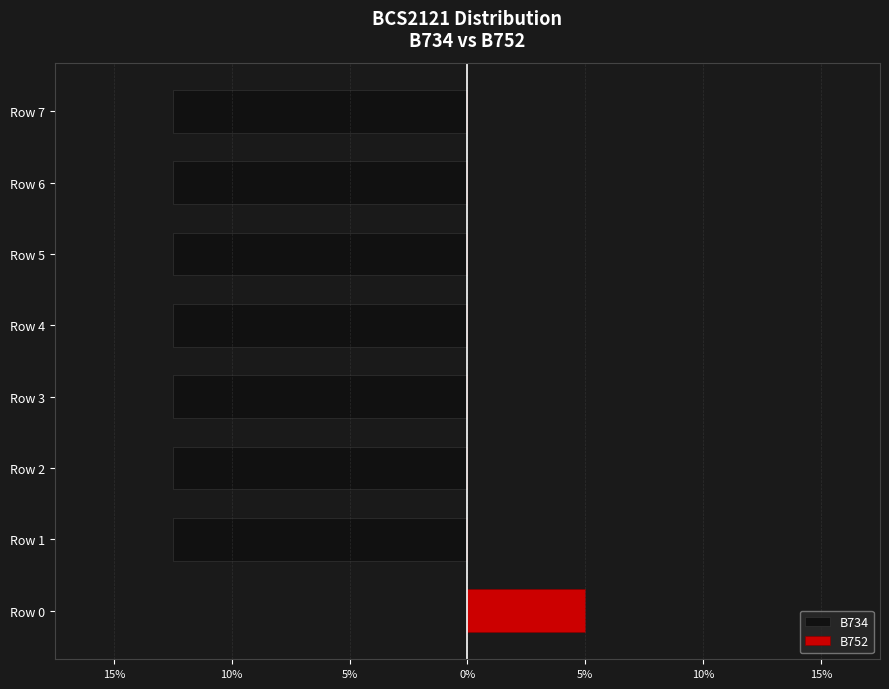

Is the value of B752 at Row 2 greater than the value of B734 at Row 3?

Yes